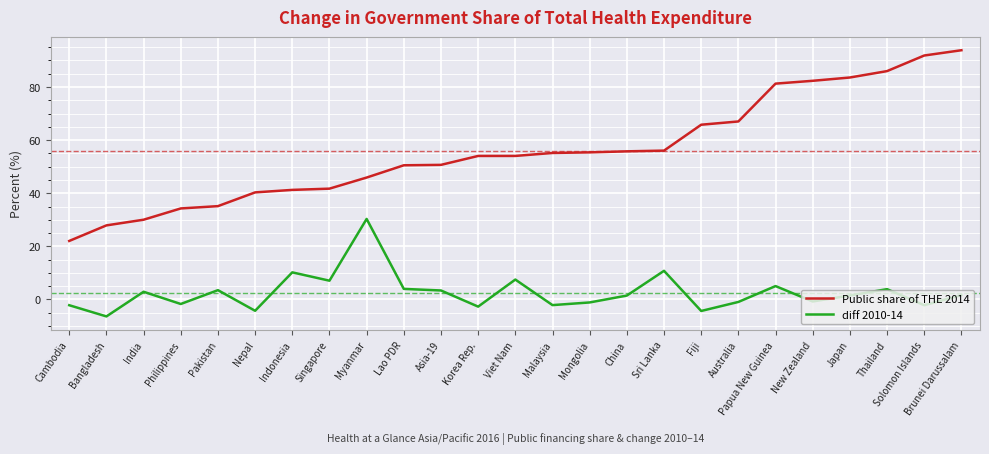

Rank the series by their average value, from highest to lowest.

Public share of THE 2014, diff 2010-14